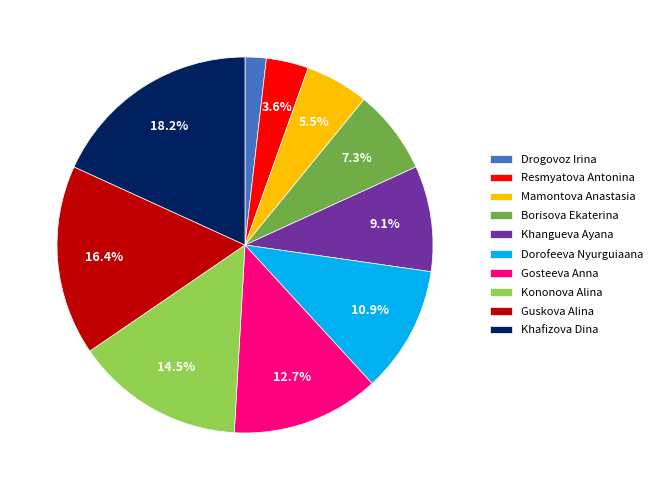

True or false: Dorofeeva Nyurguiaana accounts for 23% of the total.

False